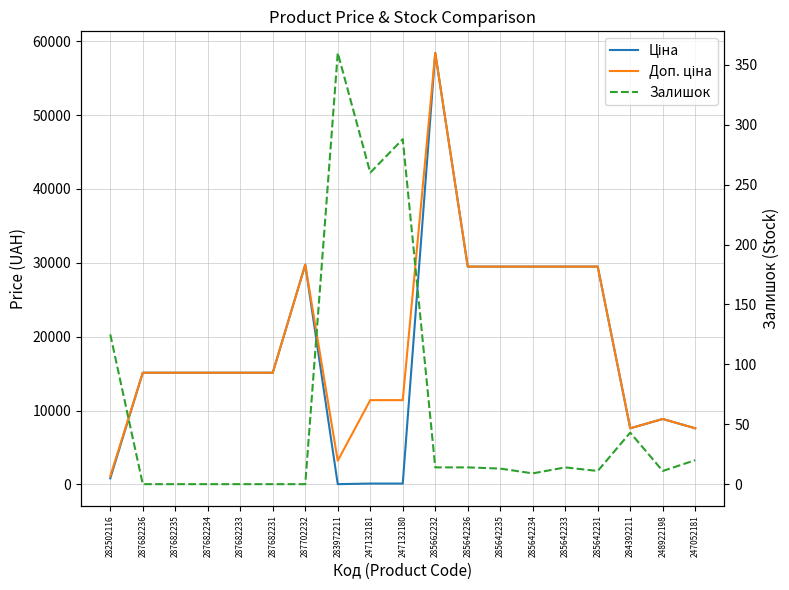

Reading left to right, transcribe all the data shown in this chart.

Ціна: 818.5	15120.0	15120.0	15120.0	15120.0	15120.0	29747.2	32.0	114.1	114.1	58426.5	29491.5	29491.5	29491.5	29491.5	29491.5	7596.5	8856.7	7596.5
Доп. ціна: 1109.2	15120.0	15120.0	15120.0	15120.0	15120.0	29747.2	3205.0	11410.0	11410.0	58426.5	29491.5	29491.5	29491.5	29491.5	29491.5	7596.5	8856.7	7596.5
Залишок: 125.0	0.0	0.0	0.0	0.0	0.0	0.0	360.0	260.0	288.0	14.0	14.0	13.0	9.0	14.0	11.0	43.0	11.0	20.0